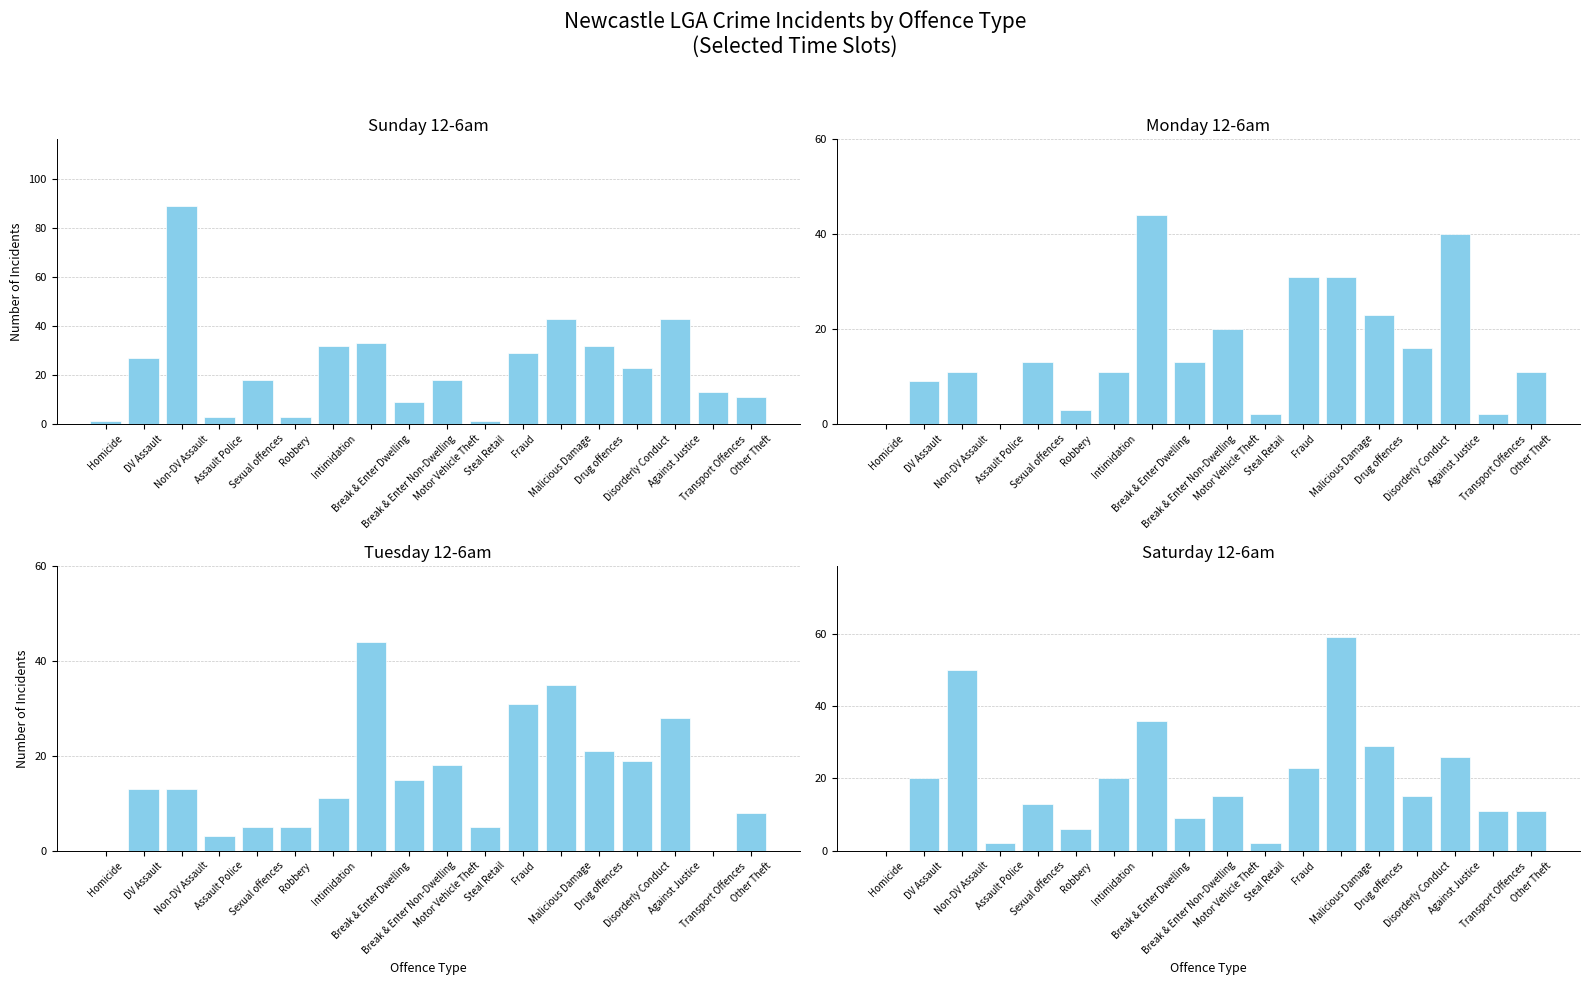

List the series in order of their peak value, highest first.

Sunday 12-6am, Saturday 12-6am, Monday 12-6am, Tuesday 12-6am